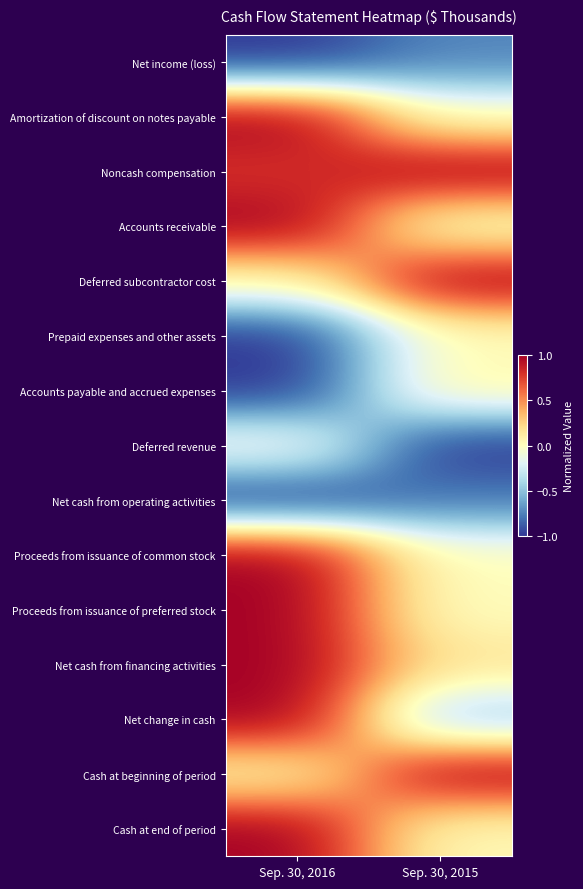

How many distinct data groups are displayed?

15